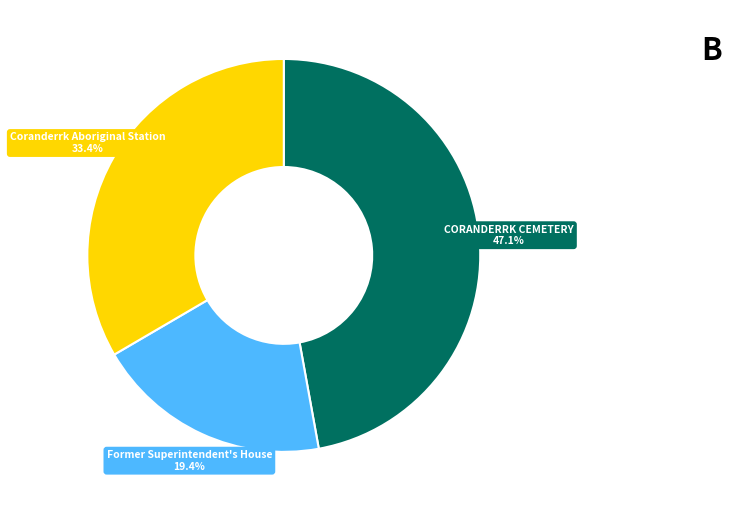

How many segments does this pie chart have?

3